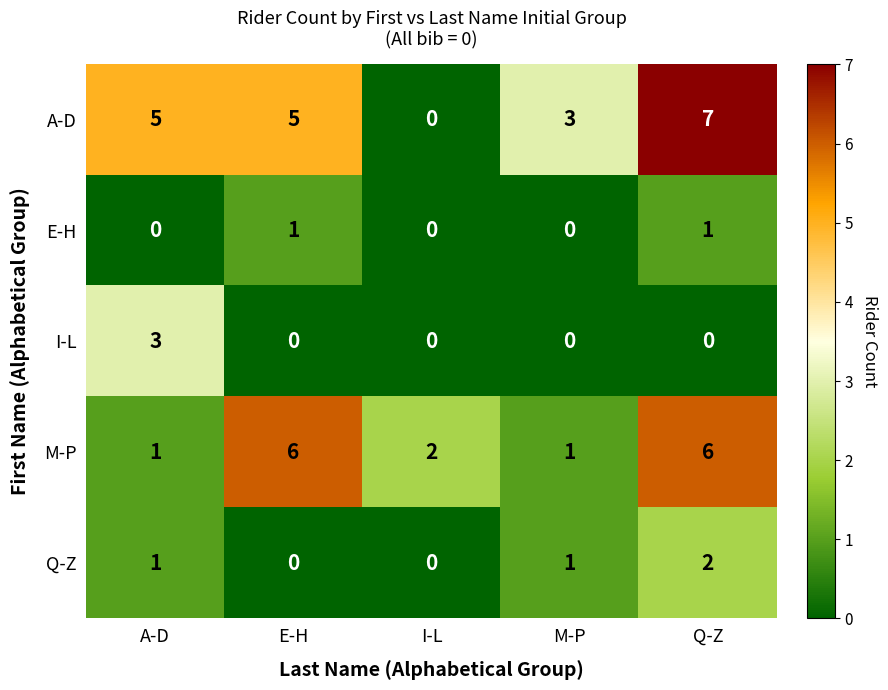

How many data points does each series have?

5